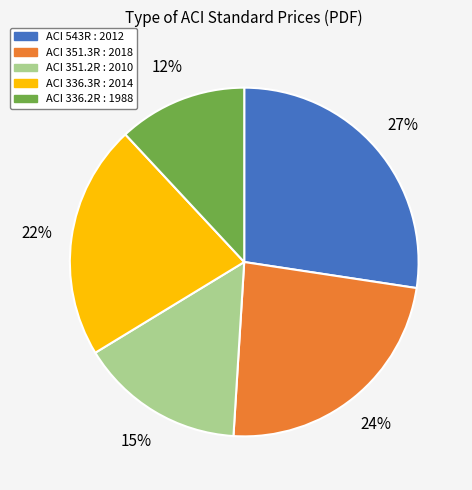

True or false: ACI 336.2R : 1988 accounts for 12% of the total.

True